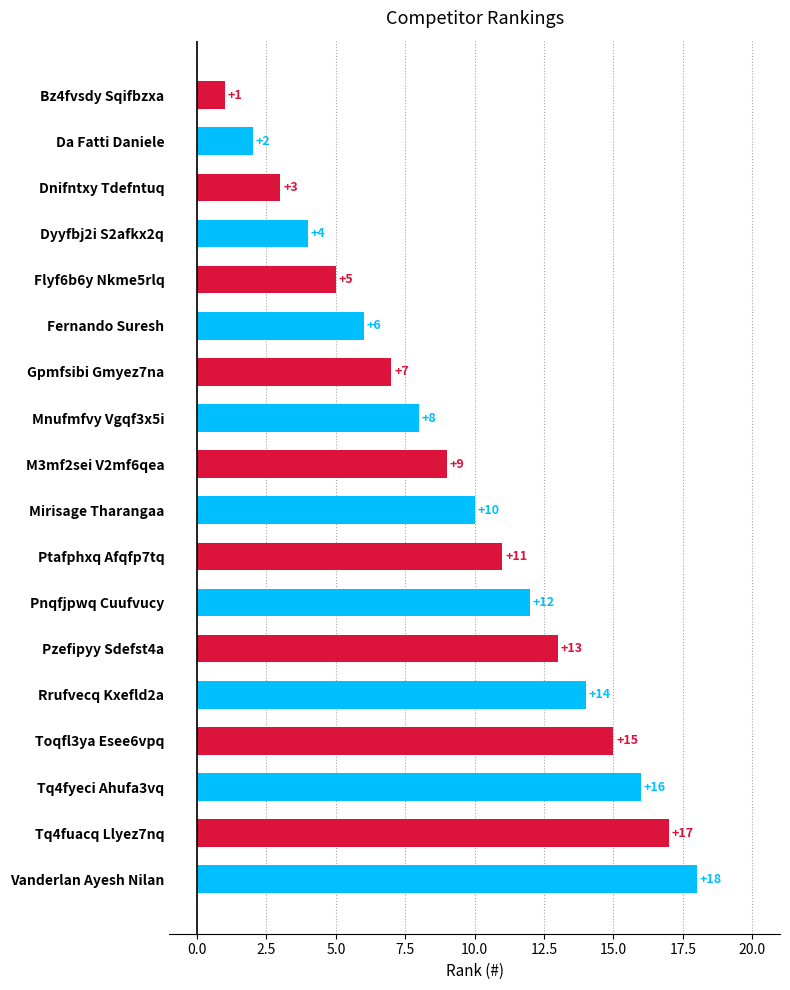

How many values are below 10?

9